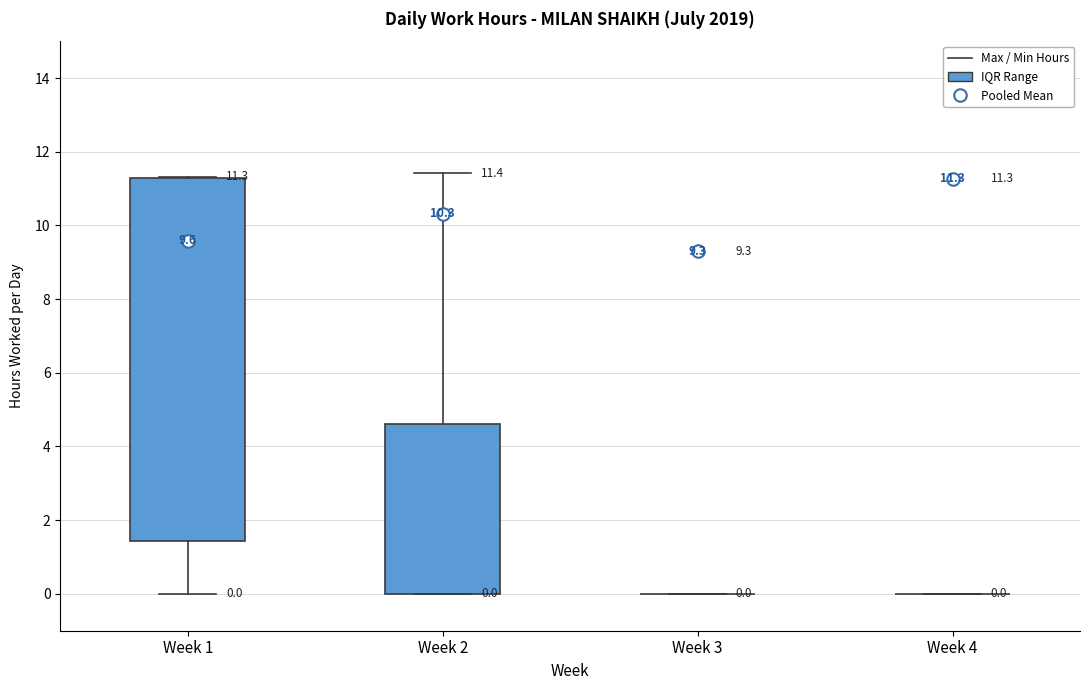

Which box is the tallest, from its lower edge to its upper edge?

Week 1